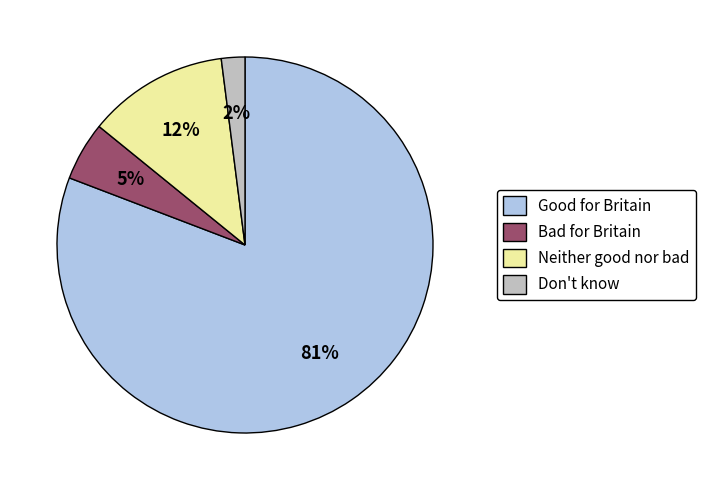

Which category has the smallest portion of the pie?

Don't know